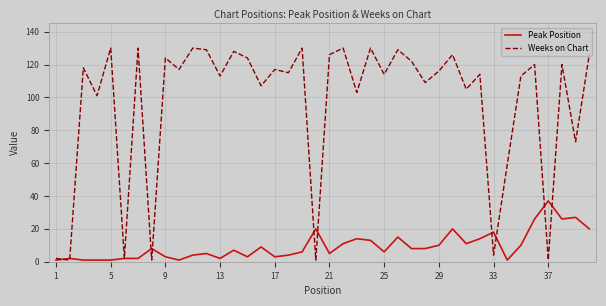

After their last crossing, which series has the higher values: Peak Position or Weeks on Chart?

Weeks on Chart